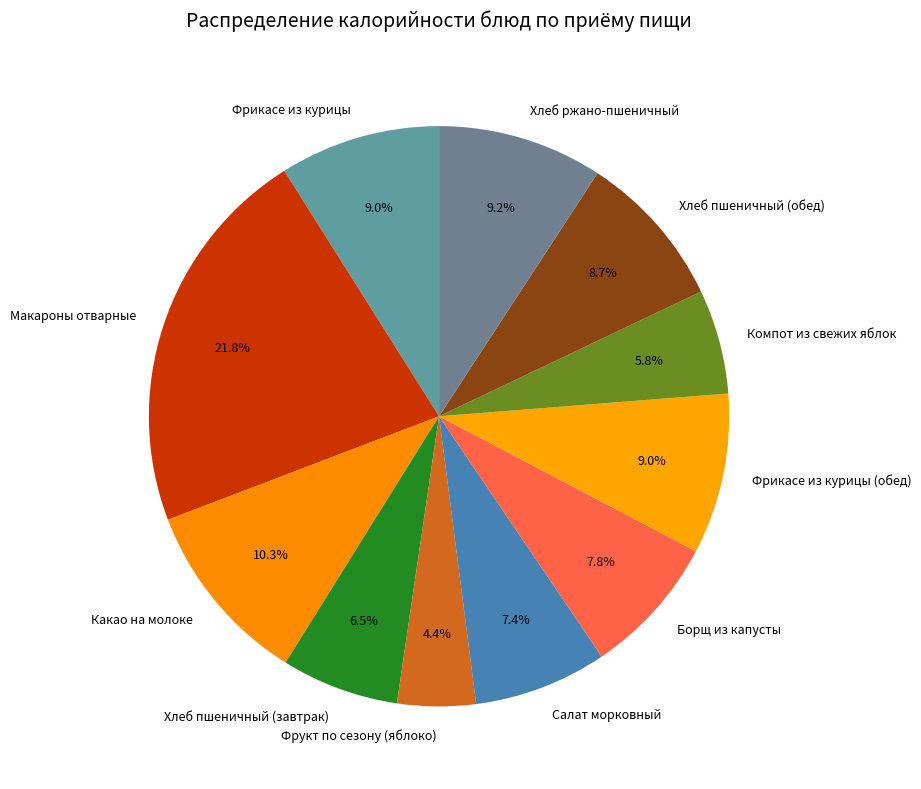

What is the total percentage of Компот из свежих яблок and Салат морковный?

13.2%